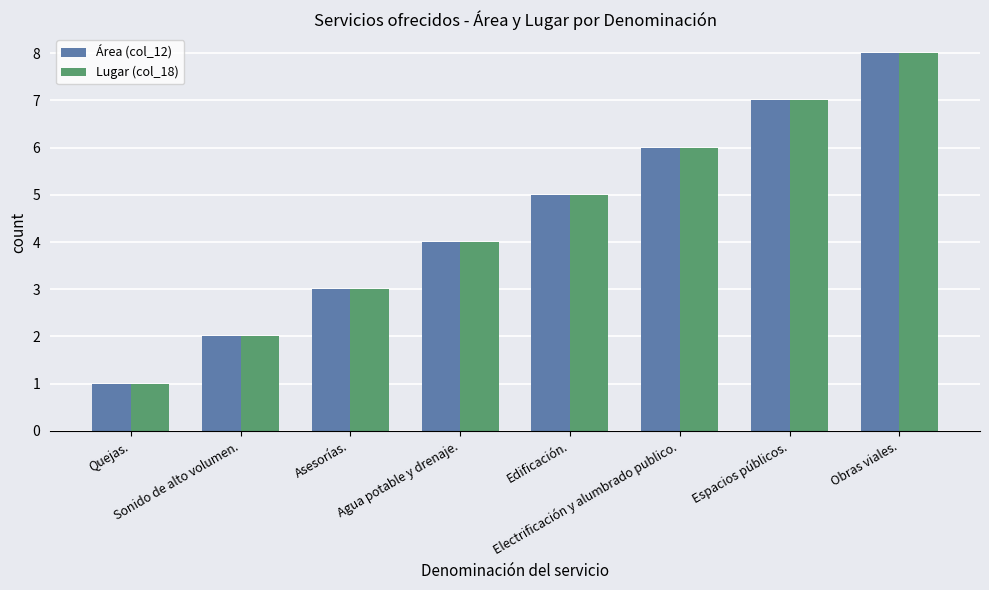

The Área (col_12) series shows 2 at Quejas.. True or false?

False